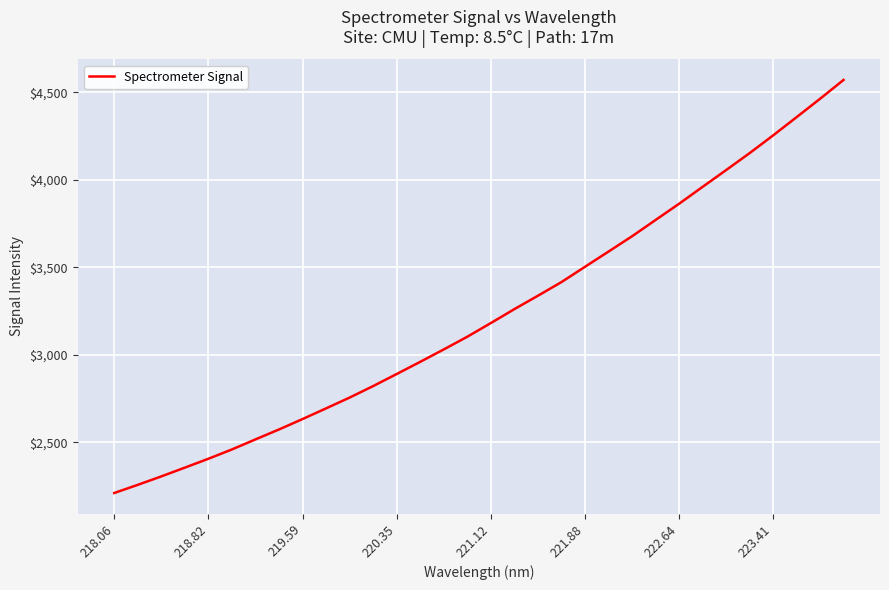

What is the smallest value displayed?

2210.4